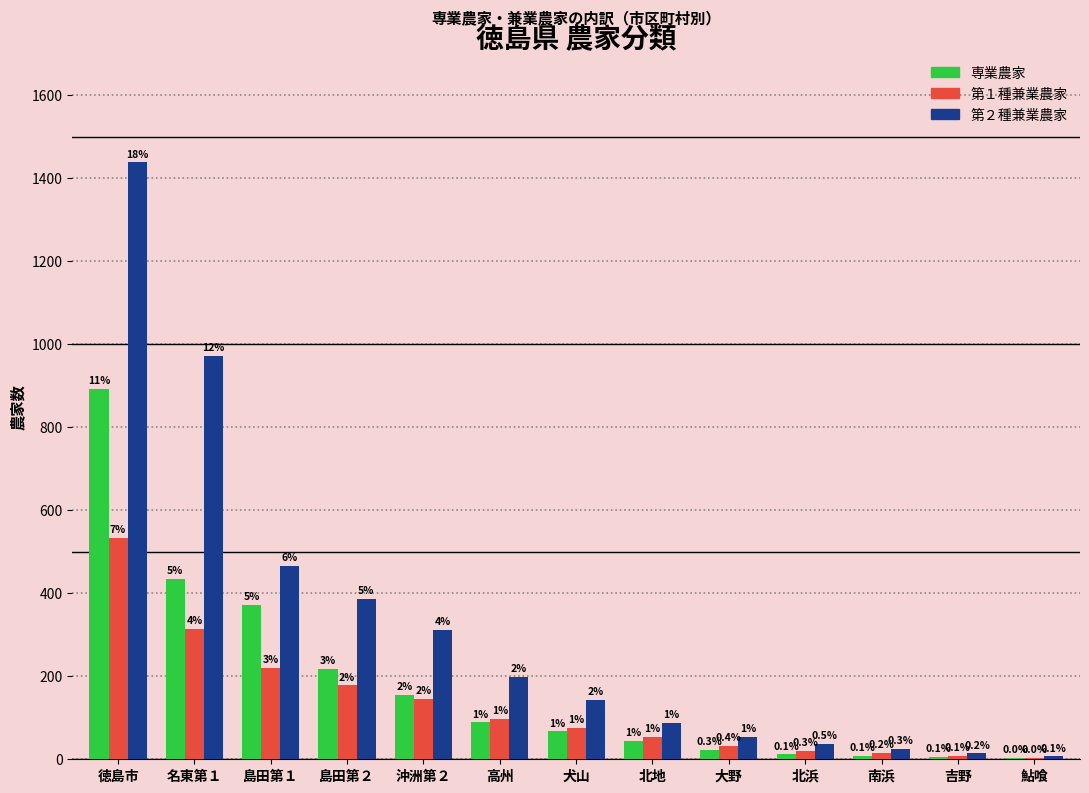

Does the chart contain stacked bars?

No